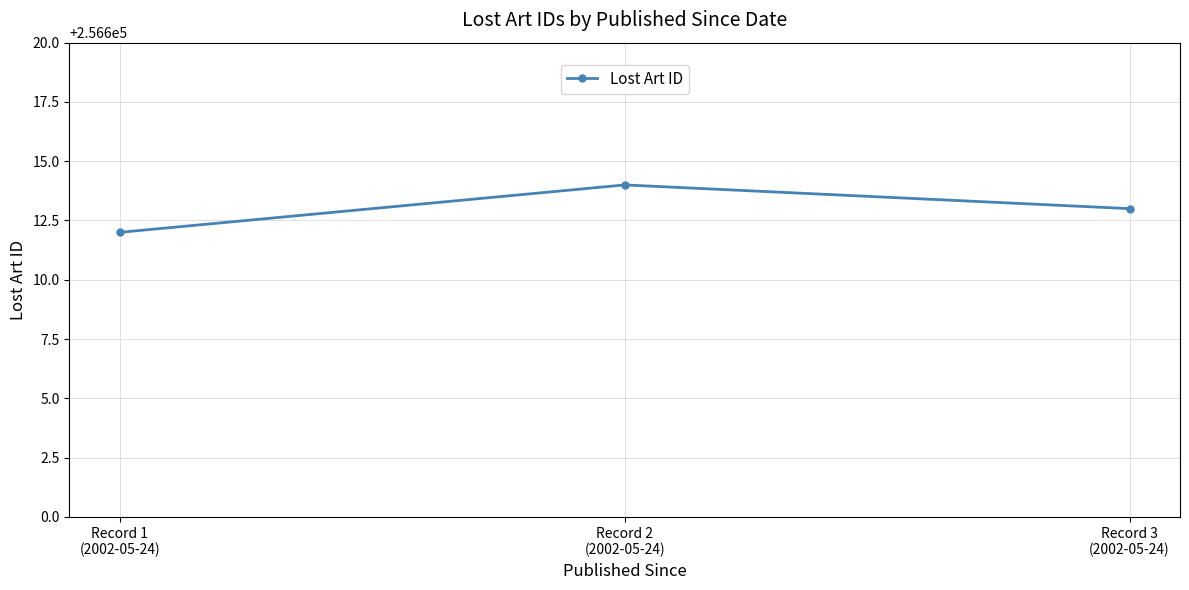

What is the greatest value displayed?

256614